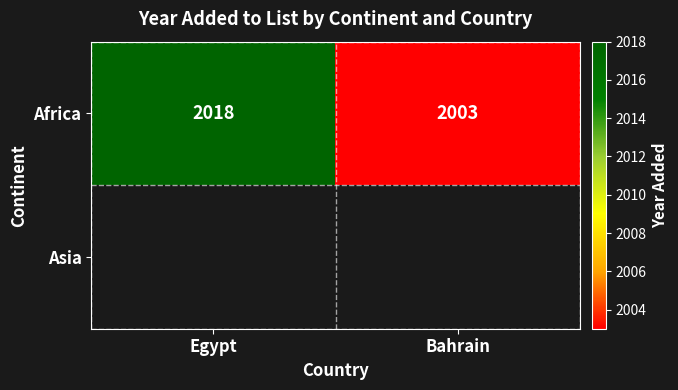

Is it true that Africa equals 2823 at Egypt?

False